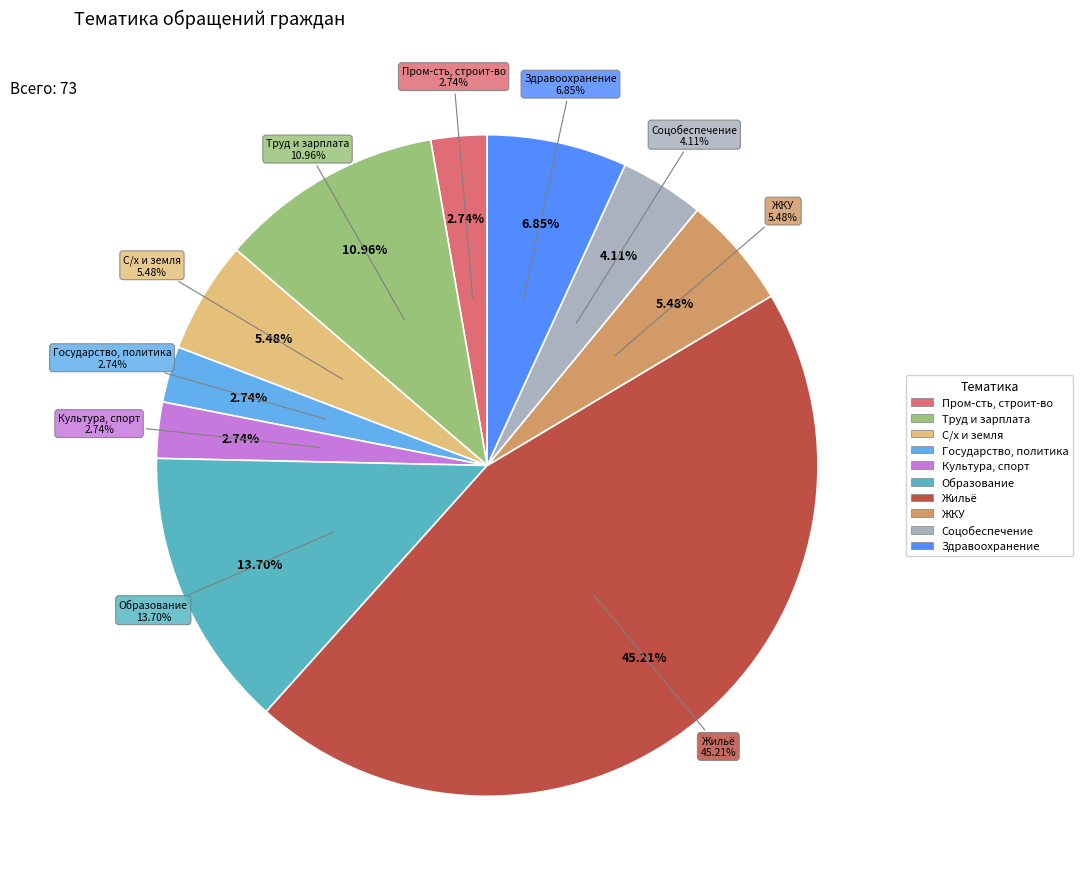

How many slices are in this pie chart?

10